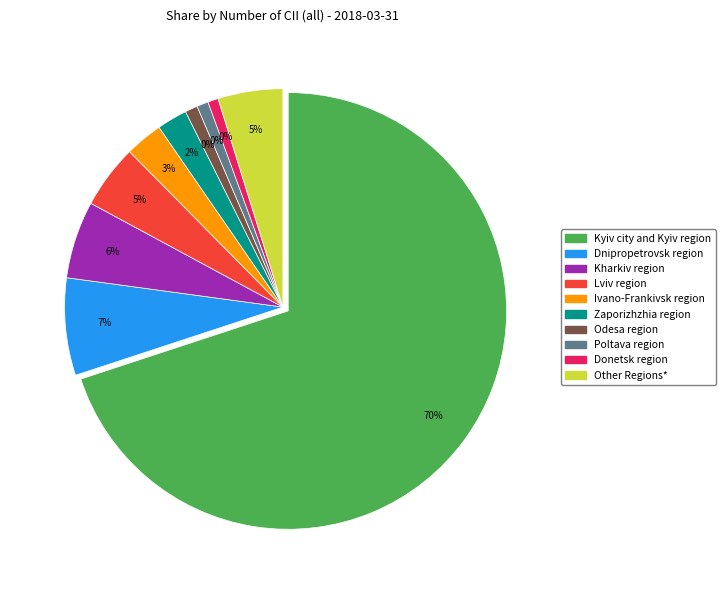

To the nearest percent, what percentage of the pie is Poltava region?

1%